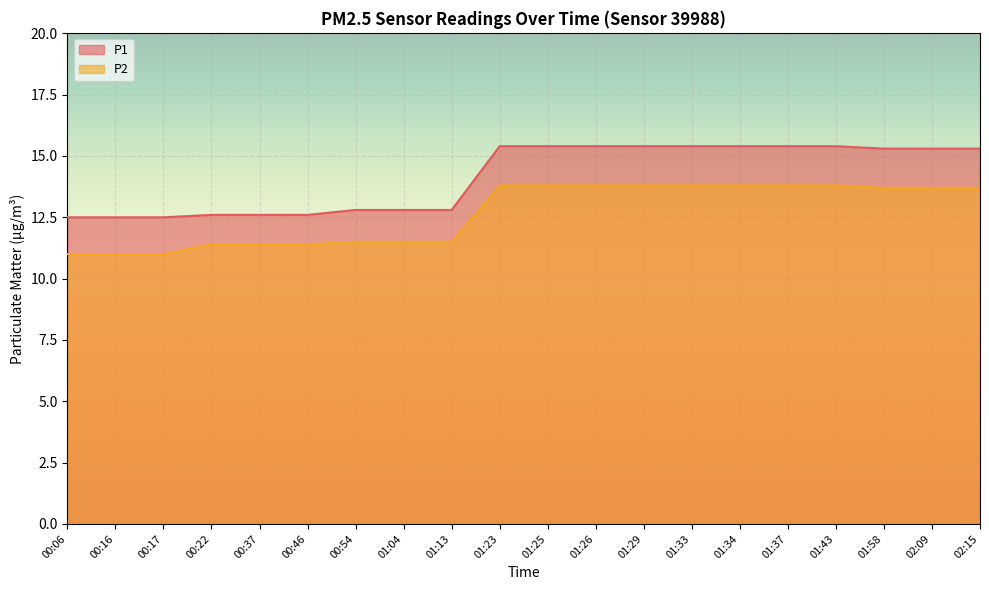

True or false: P1 has a value of 7.5 at 01:23.

False